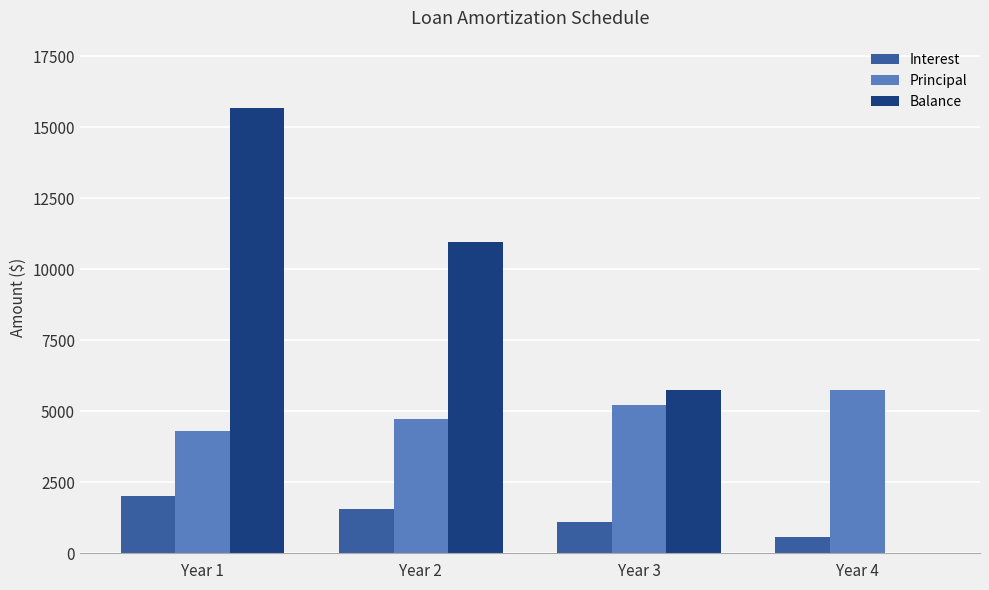

How many data points does each series have?

4